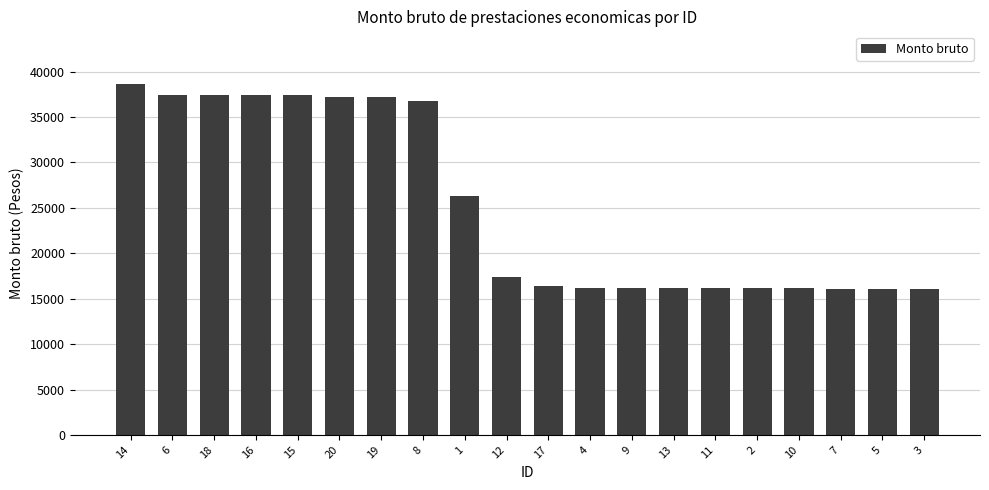

How many bars are there in total?

20